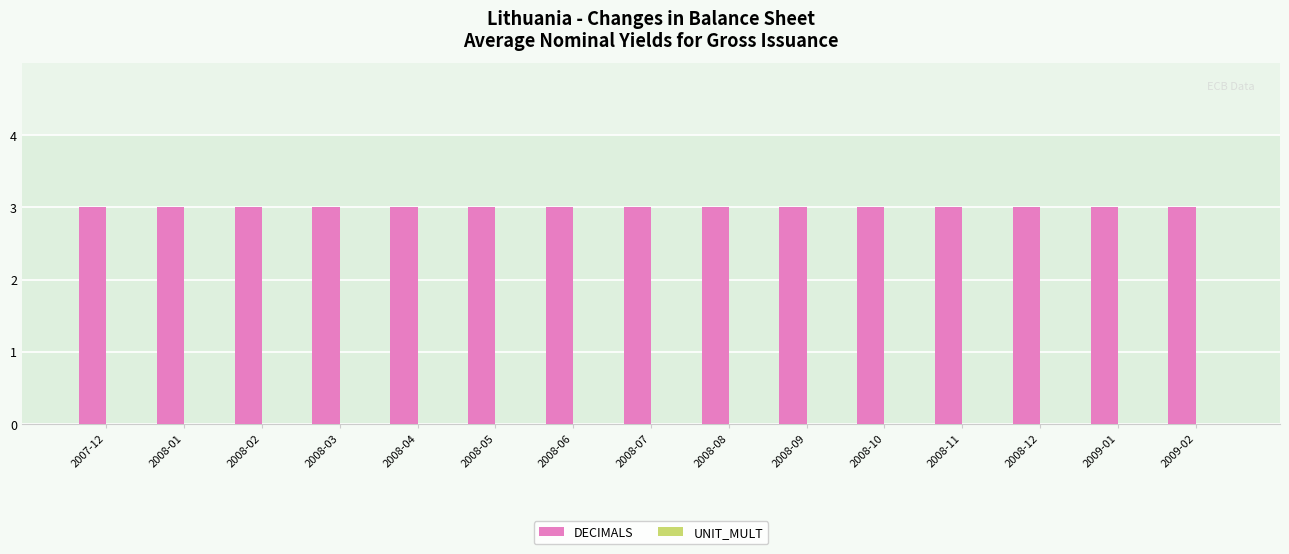

Between 2008-01 and 2008-09, which is larger?

2008-01